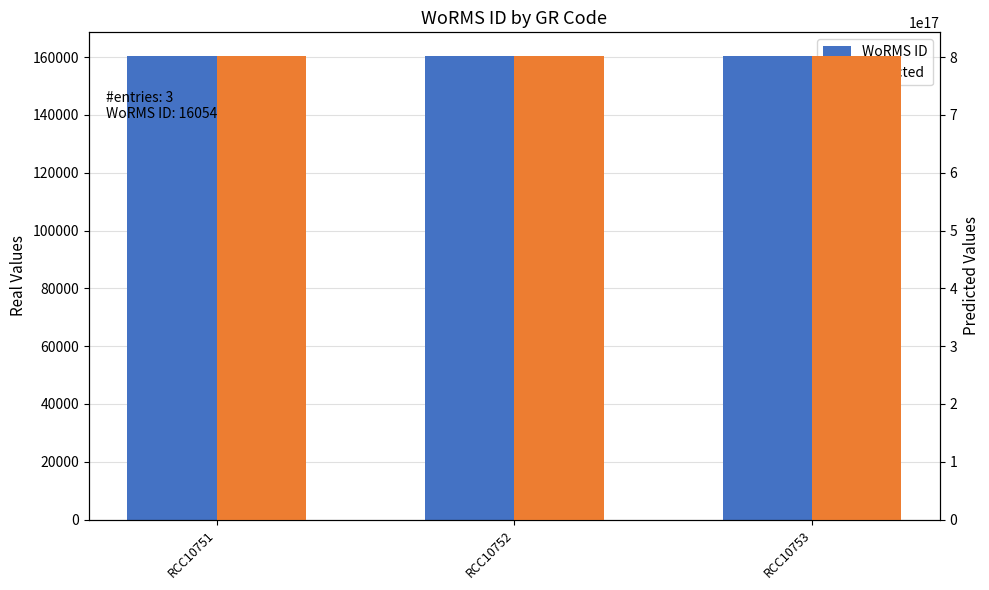

Rank the categories by Predicted value from highest to lowest.

RCC10751, RCC10752, RCC10753